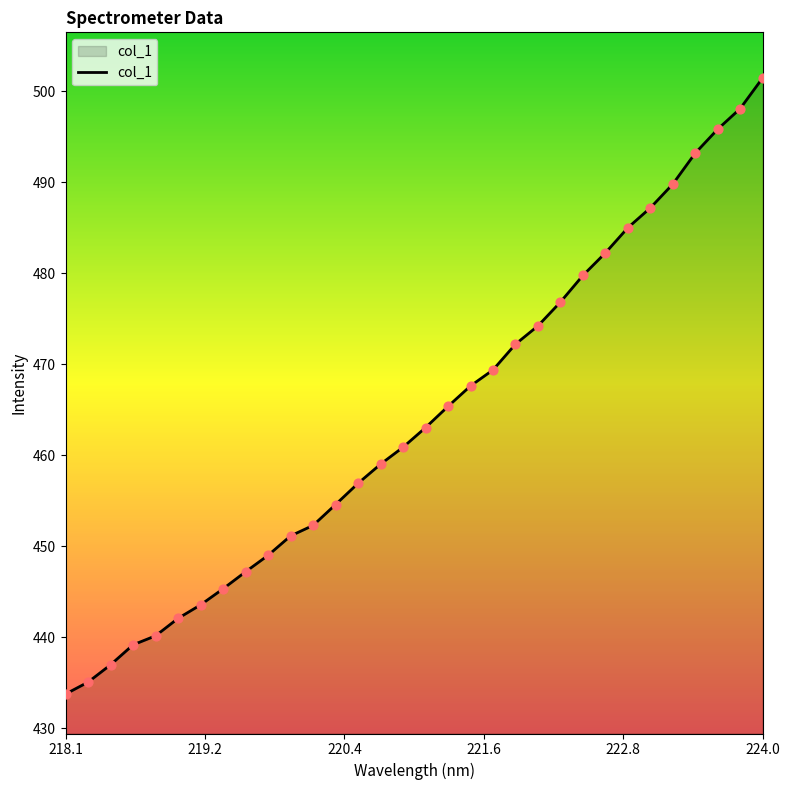

What is the difference between the maximum and minimum values?

67.7